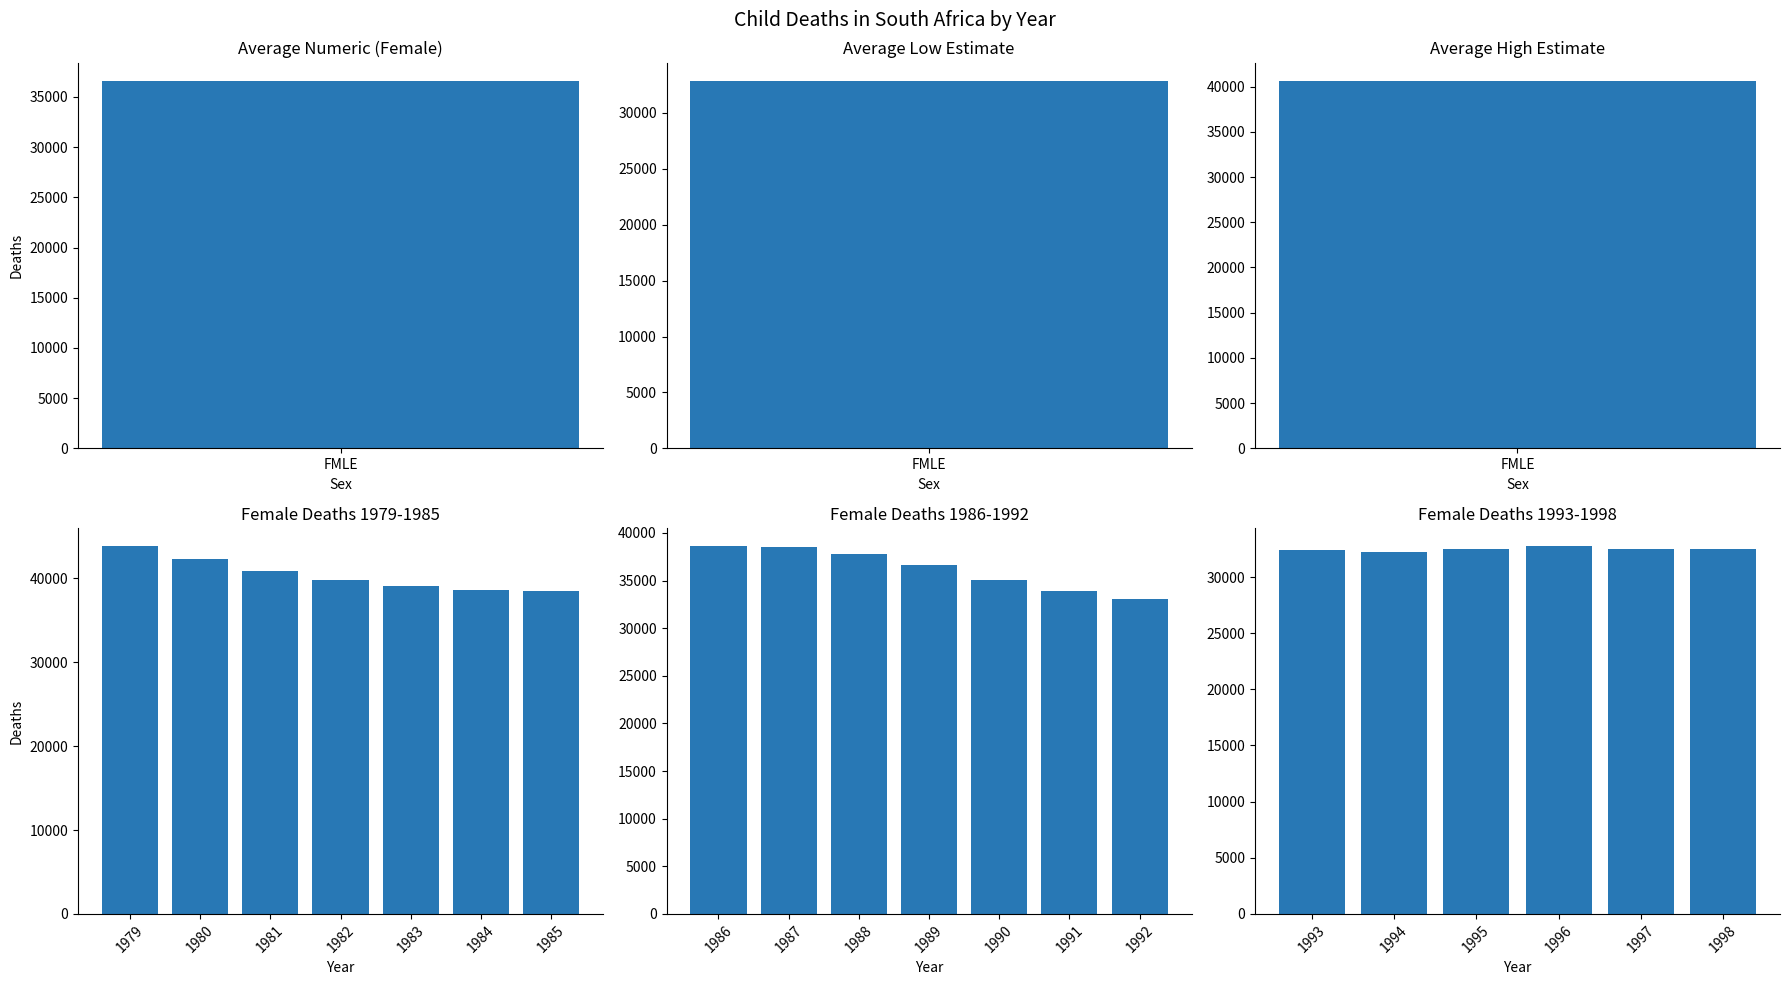

What is the value of the 6th bar from the left?

32500